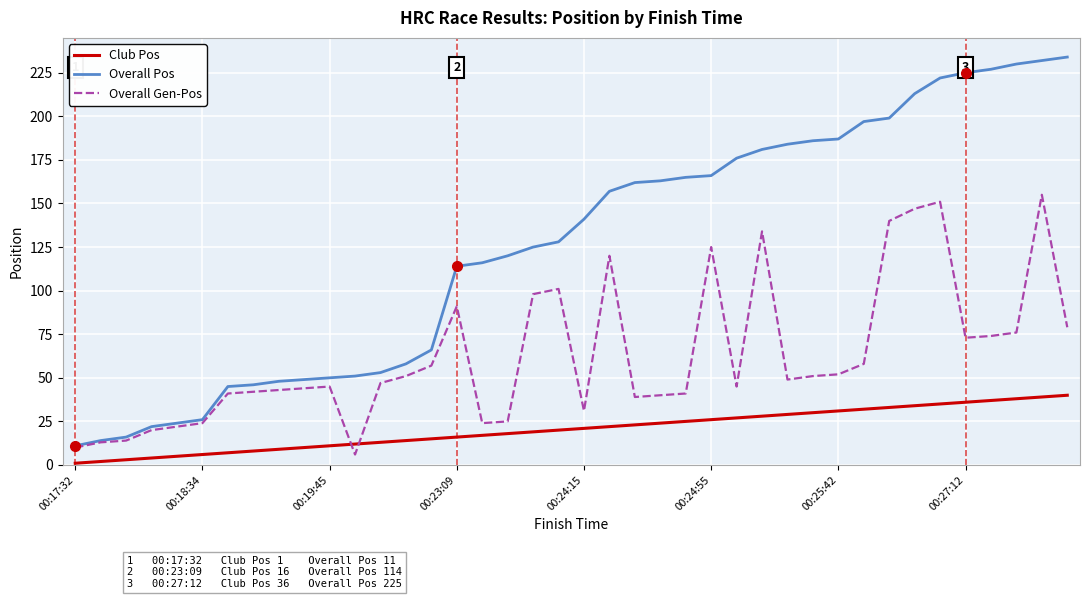

What is the sum of all Club Pos values?

820